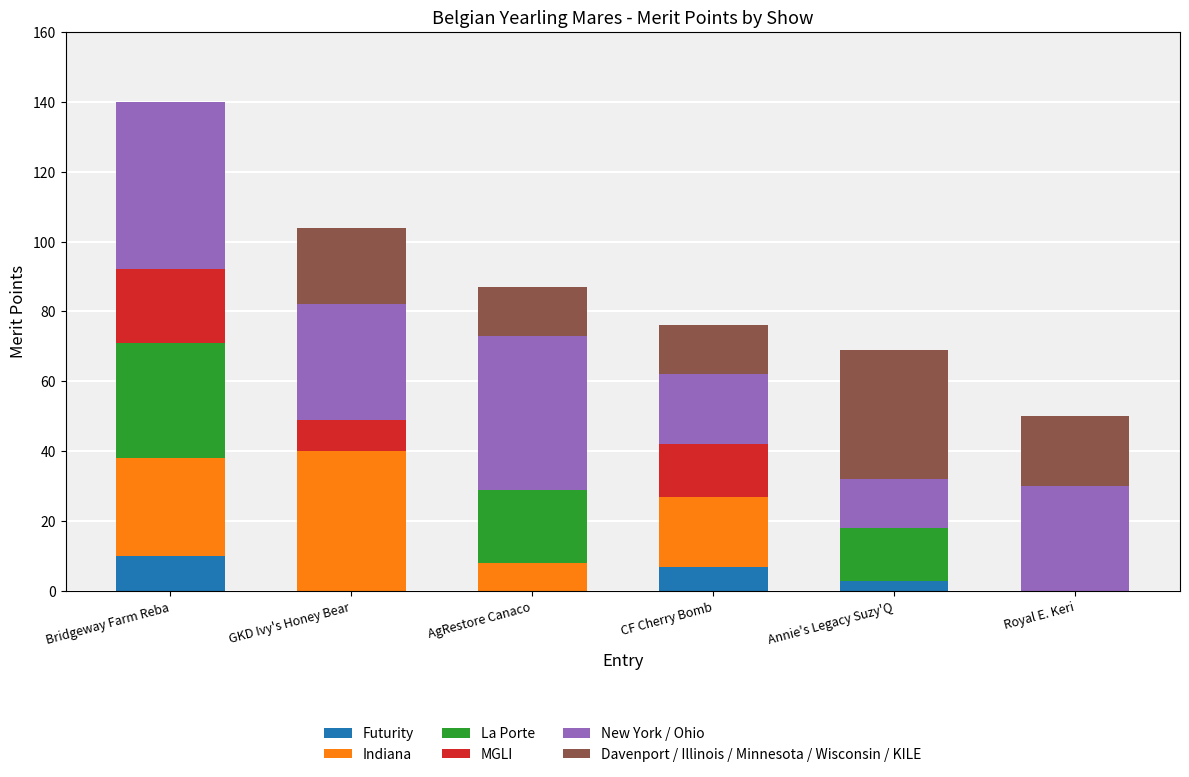

The value of Futurity at GKD Ivy's Honey Bear is 0. True or false?

True